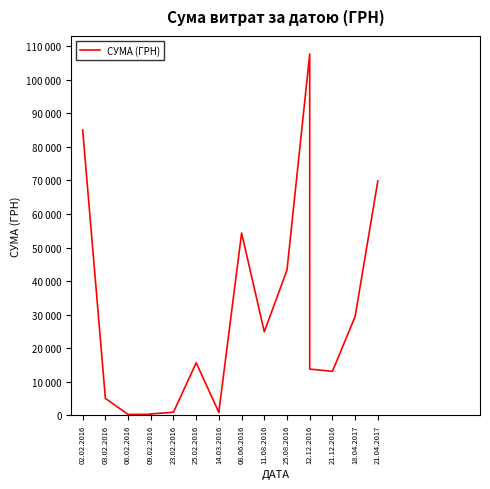

The chart shows a value of 300.0 at 09.02.2016. True or false?

True